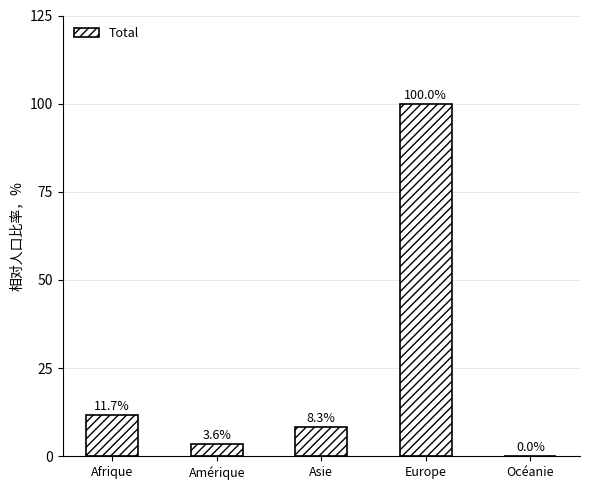

Is it true that the value at Océanie is 0.0?

True